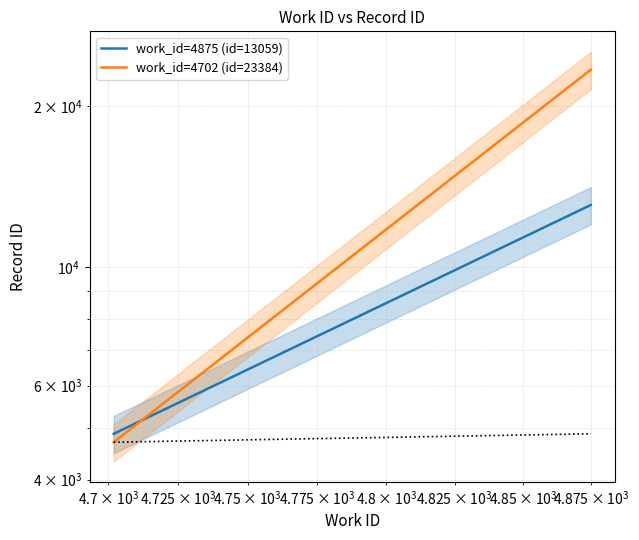

What is the difference between the maximum and minimum values in the work_id=4875 (id=13059) series?

8184